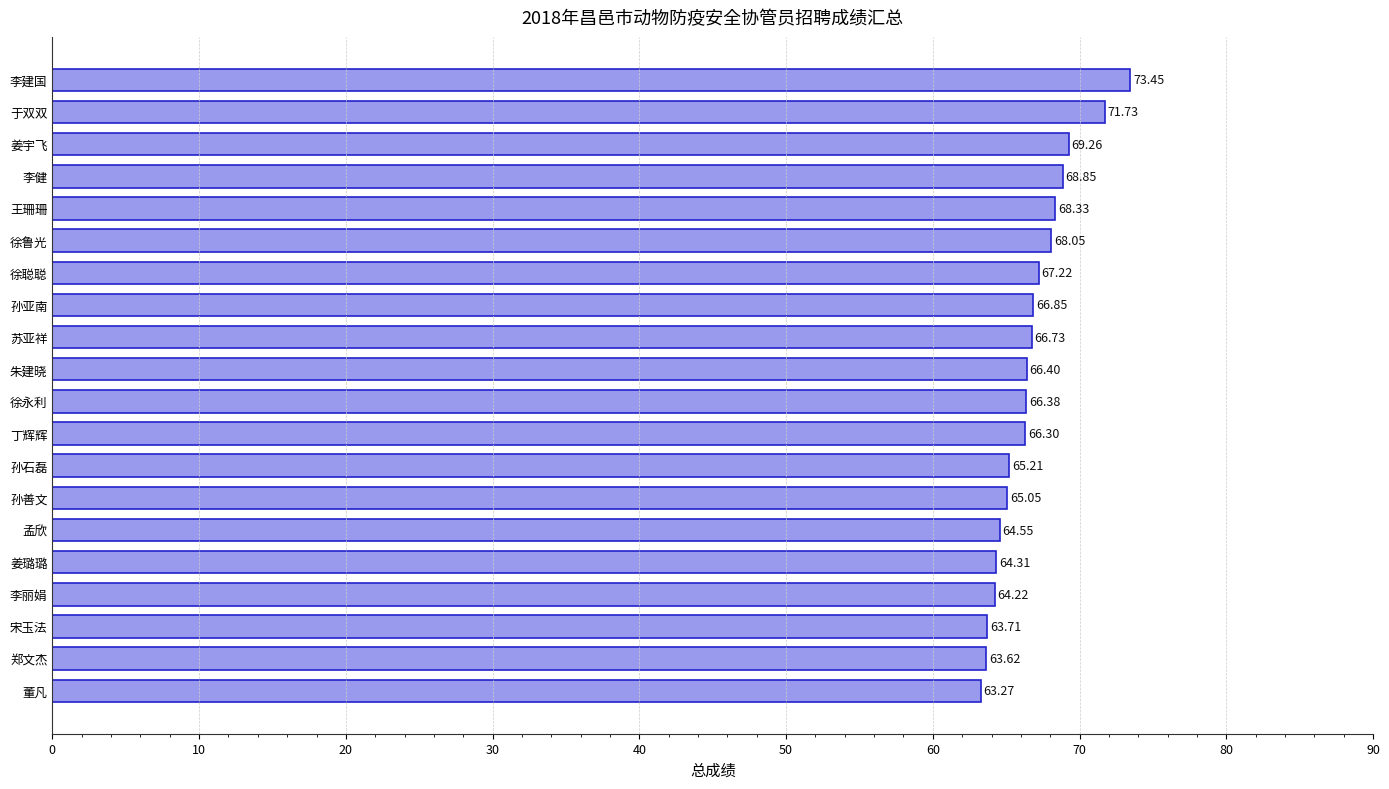

What is the label of the 13th bar from the bottom?

孙亚南